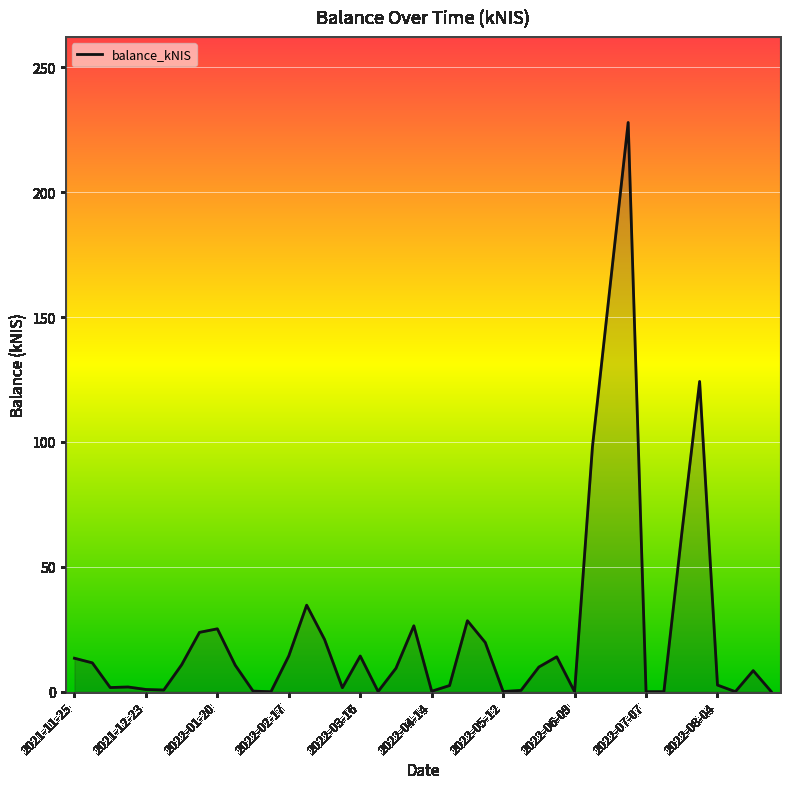

How many lines are shown in the chart?

1